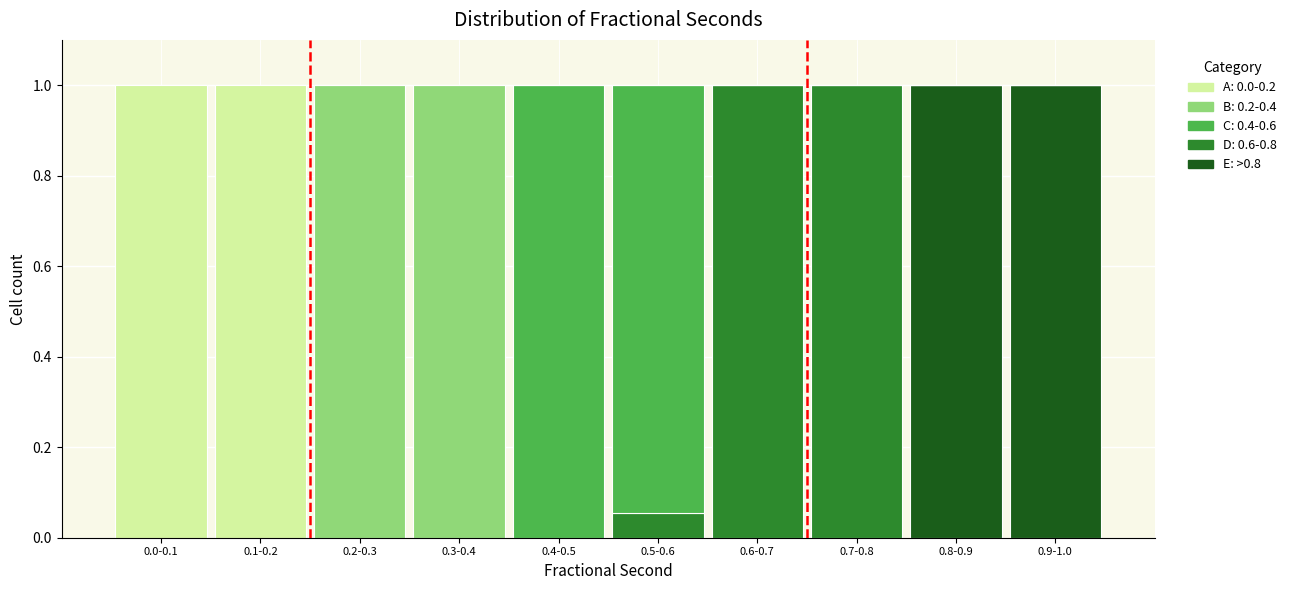

What is the highest value of the E: >0.8 series?

1.0